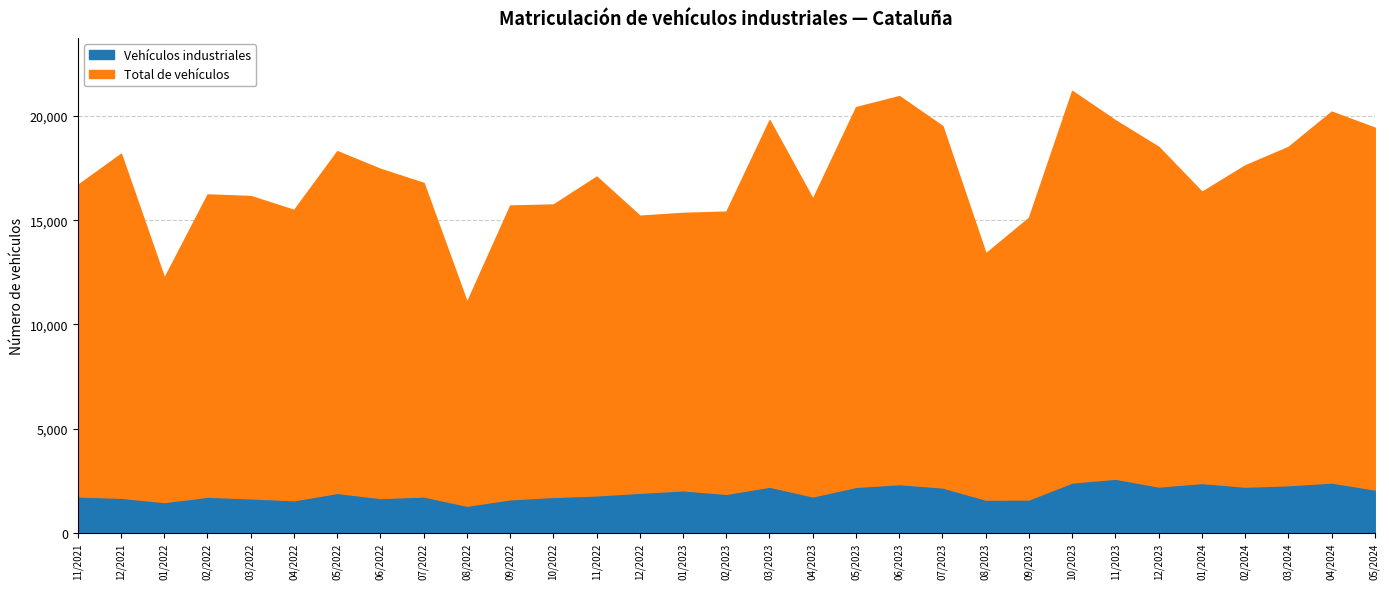

The value of Total de vehículos at 02/2024 is 31123. True or false?

False